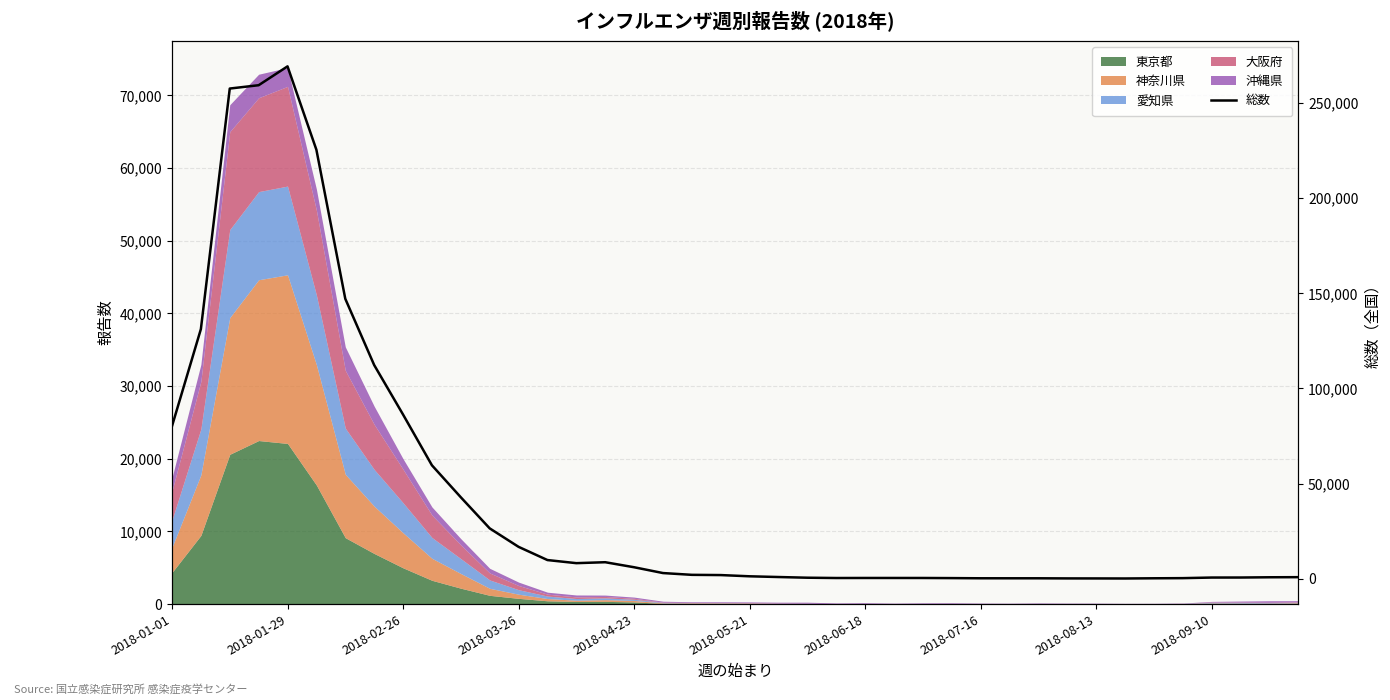

How many lines are shown in the chart?

1